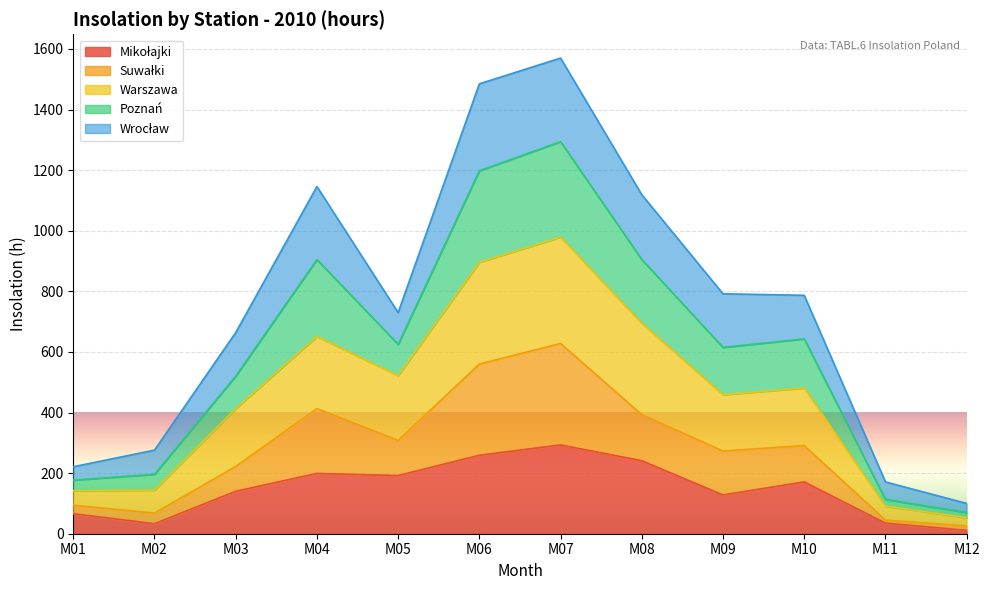

The value of Mikołajki at M04 is 337. True or false?

False